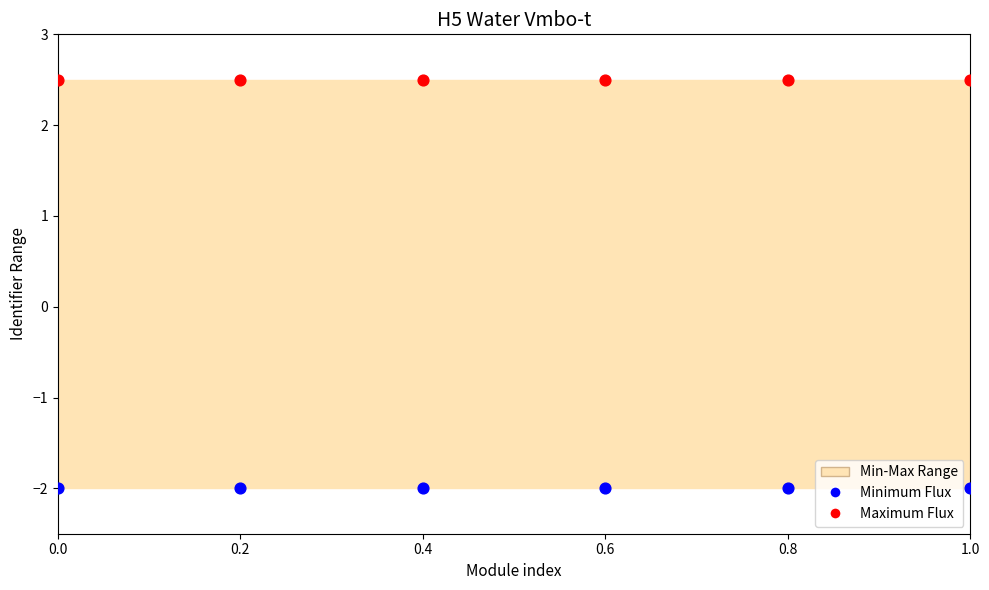

Which series reaches the minimum Y coordinate?

Minimum Flux